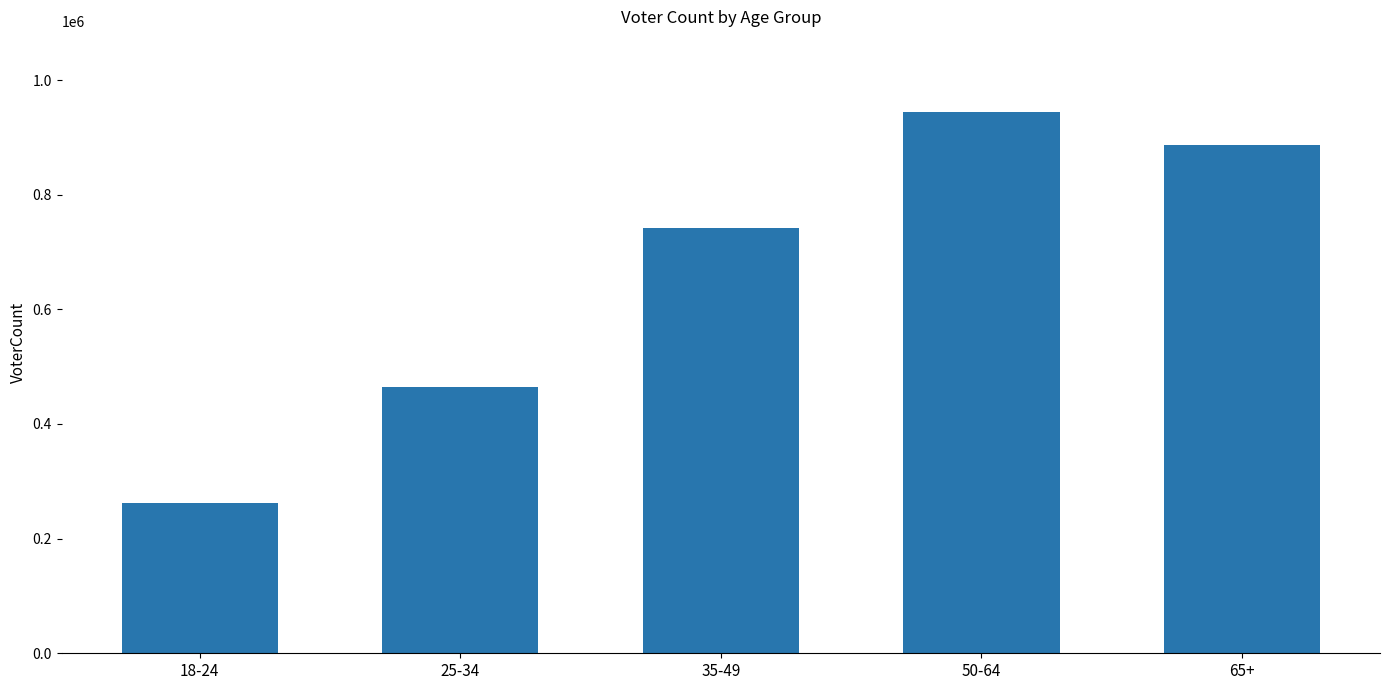

What is the difference between the values at 25-34 and 50-64?

478939